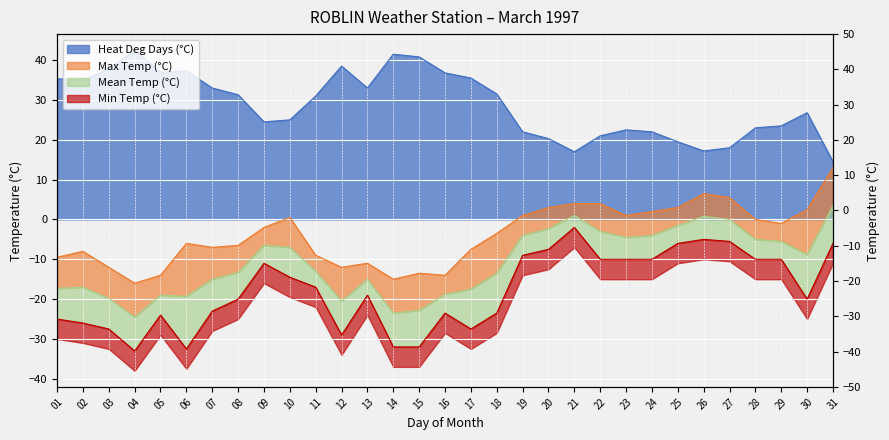

Is the value of Max Temp (°C) at 08 greater than the value of Min Temp (°C) at 05?

Yes